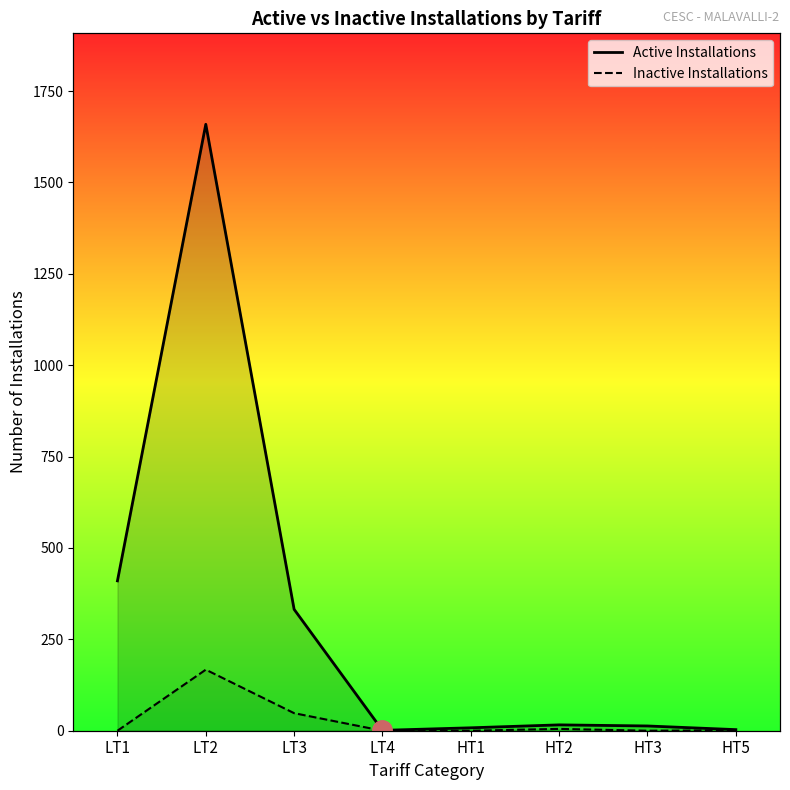

What is the label of the 3rd point from the left?

LT3